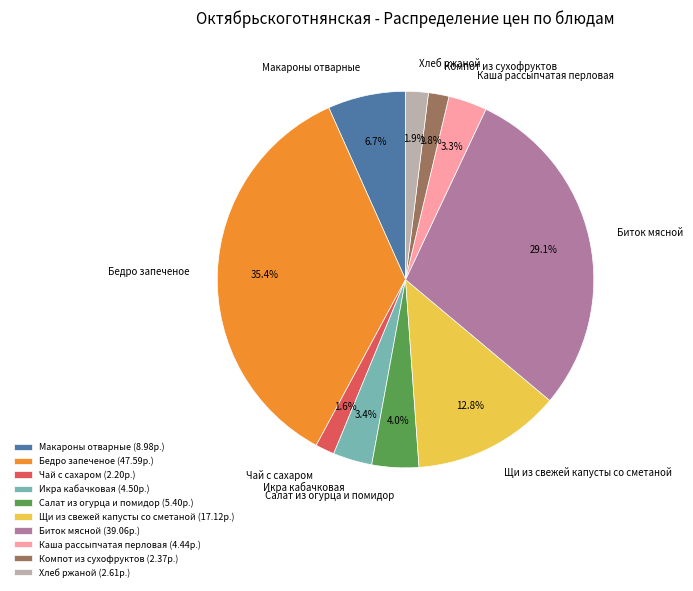

What percentage do Каша рассыпчатая перловая and Икра кабачковая together represent?

6.7%